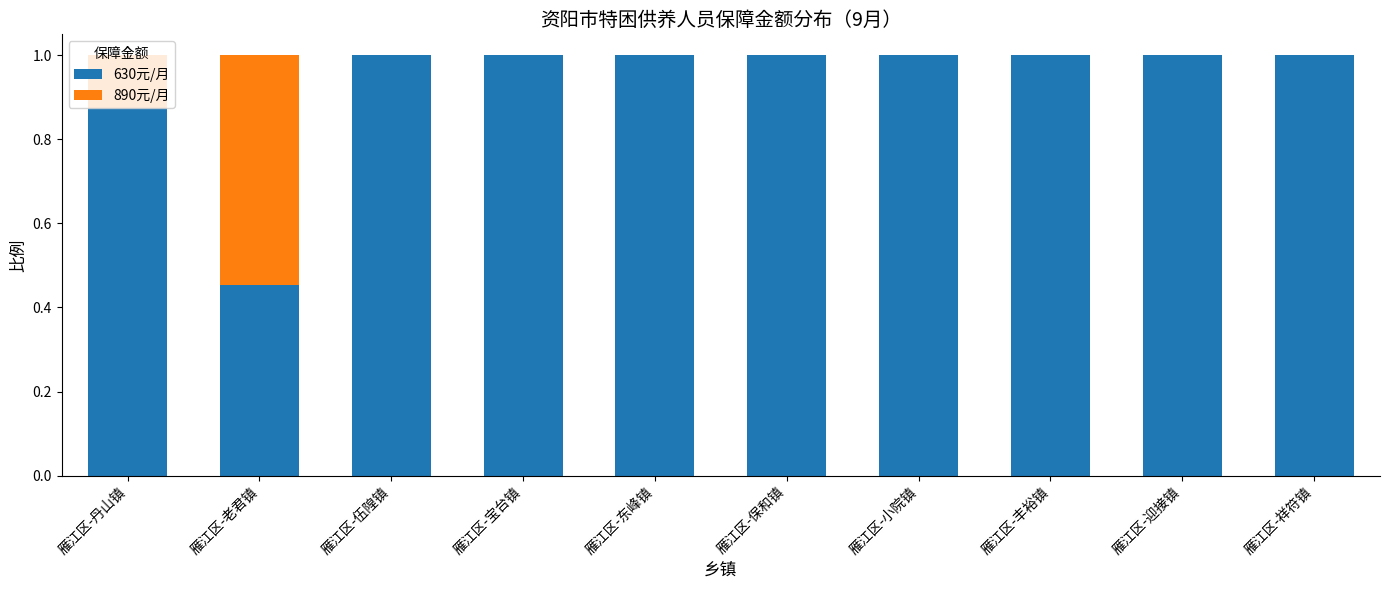

What is the maximum value for 630元/月?

1.0